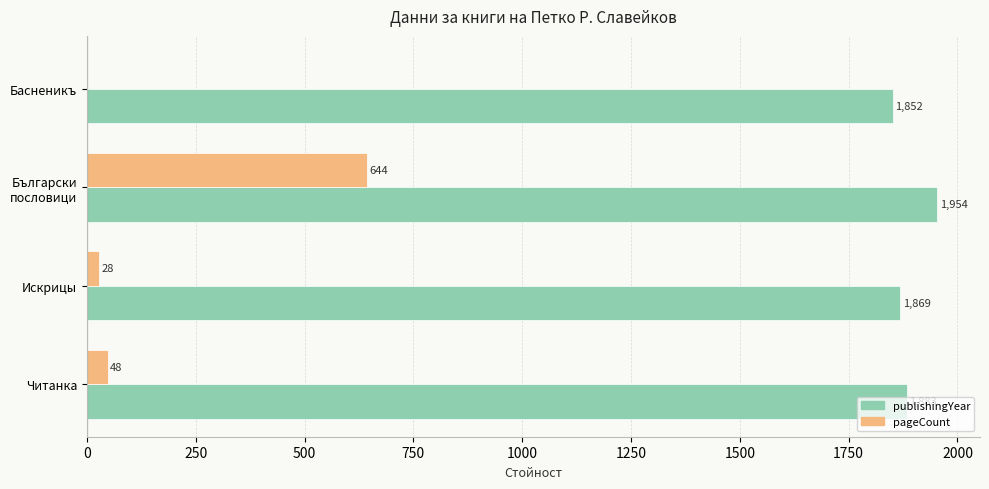

Between Басненикъ and Искрицы, which series saw the biggest shift?

pageCount